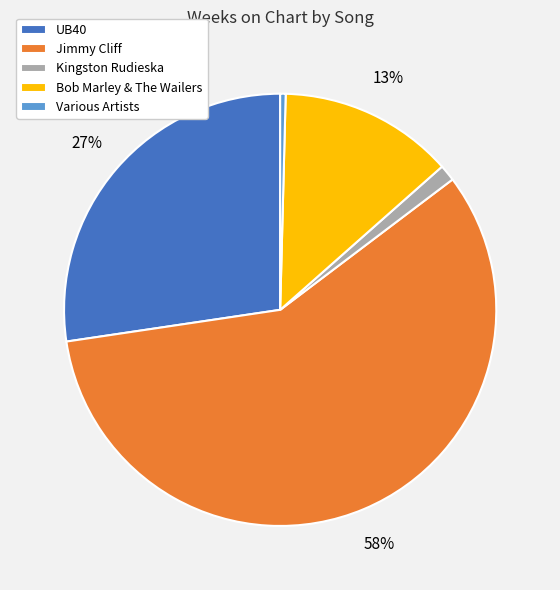

Which category accounts for the majority?

Jimmy Cliff